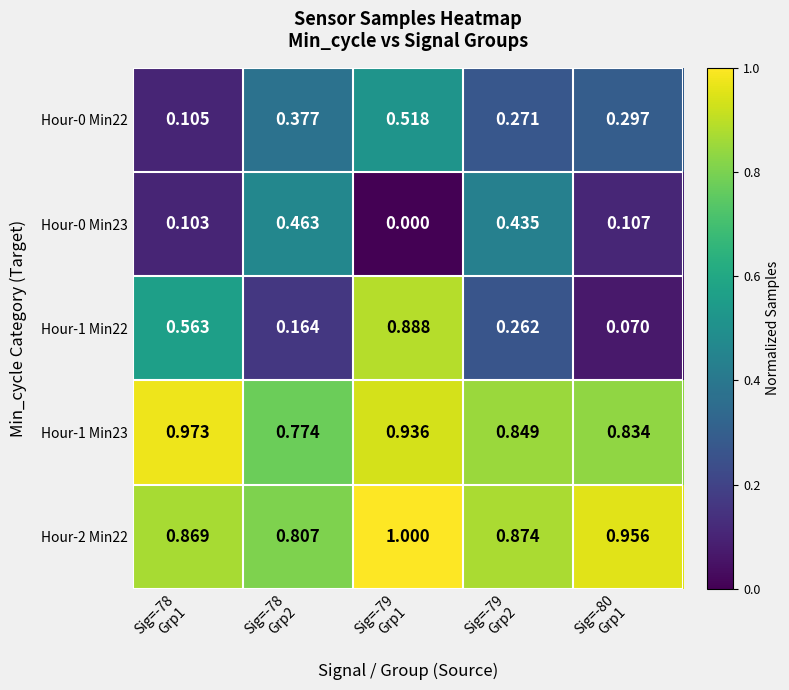

How many distinct data groups are displayed?

5